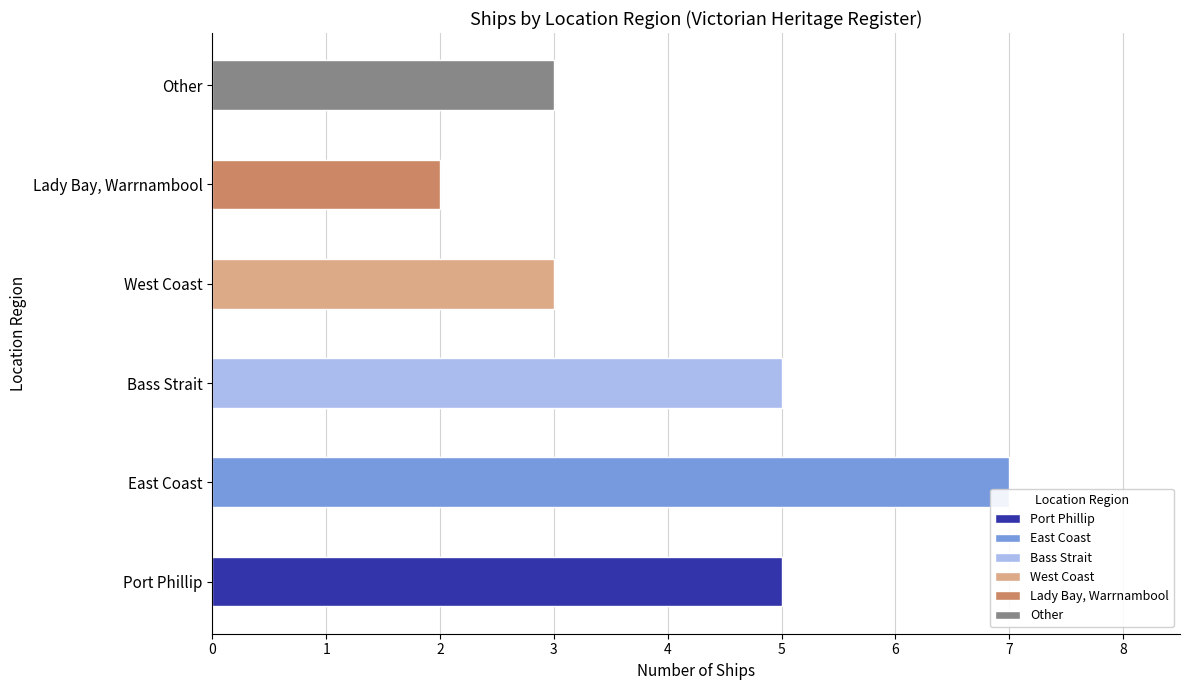

What is the greatest value displayed?

7